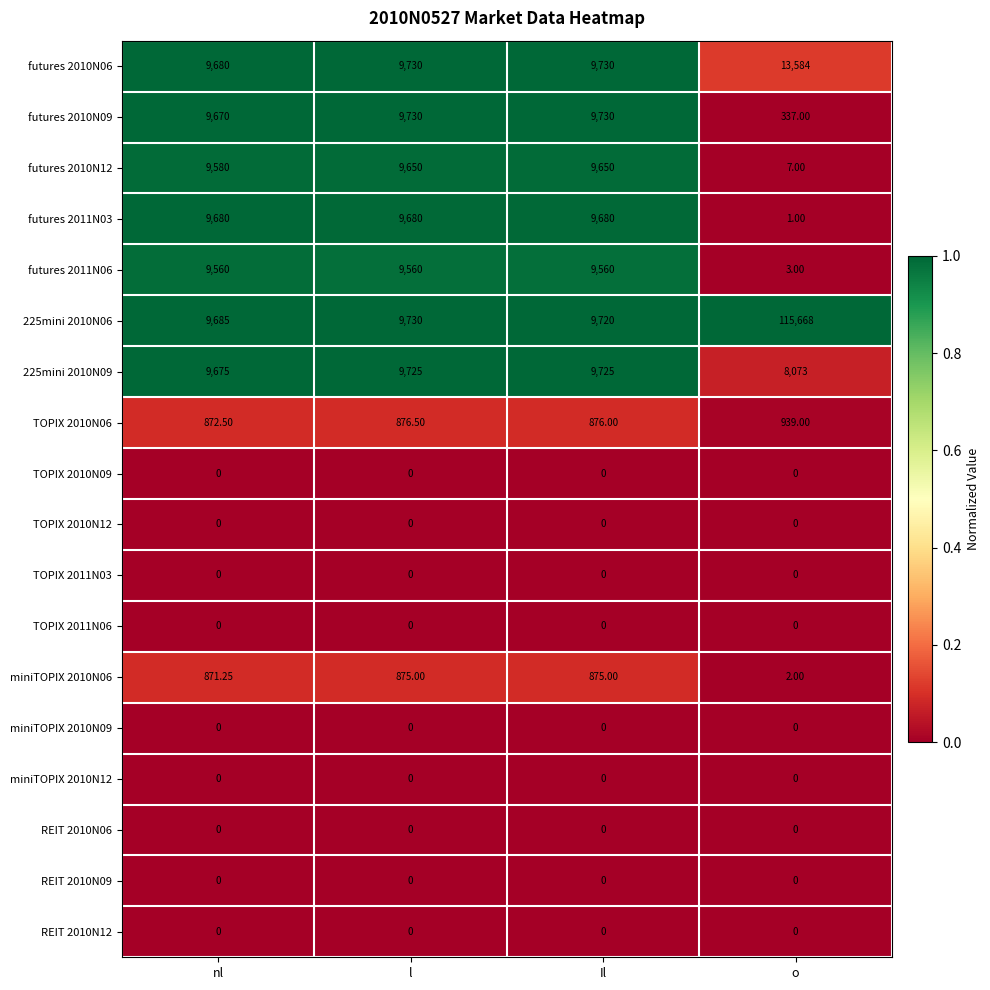

At which label does 225mini 2010N06 reach its peak?

o